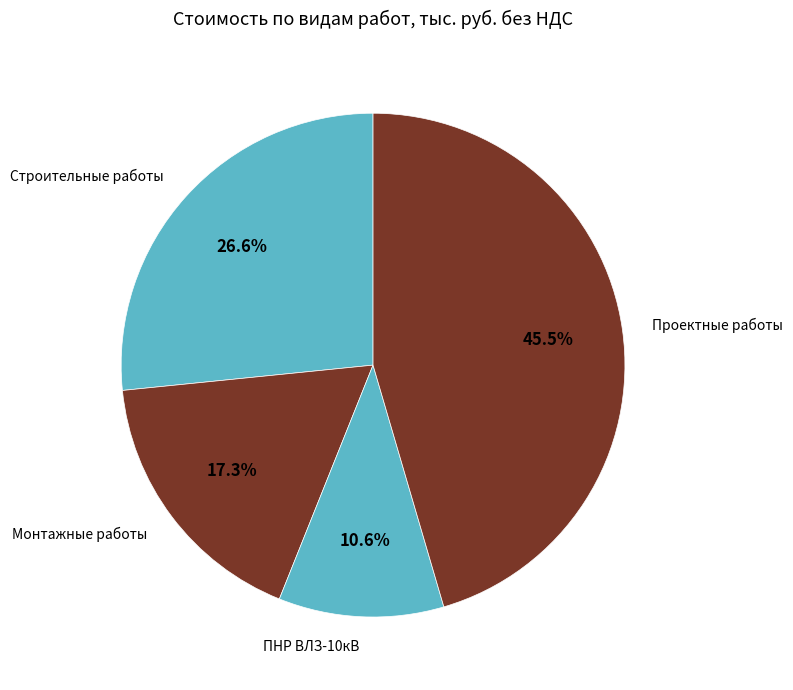

What percentage is the Монтажные работы slice, to the nearest percent?

17%